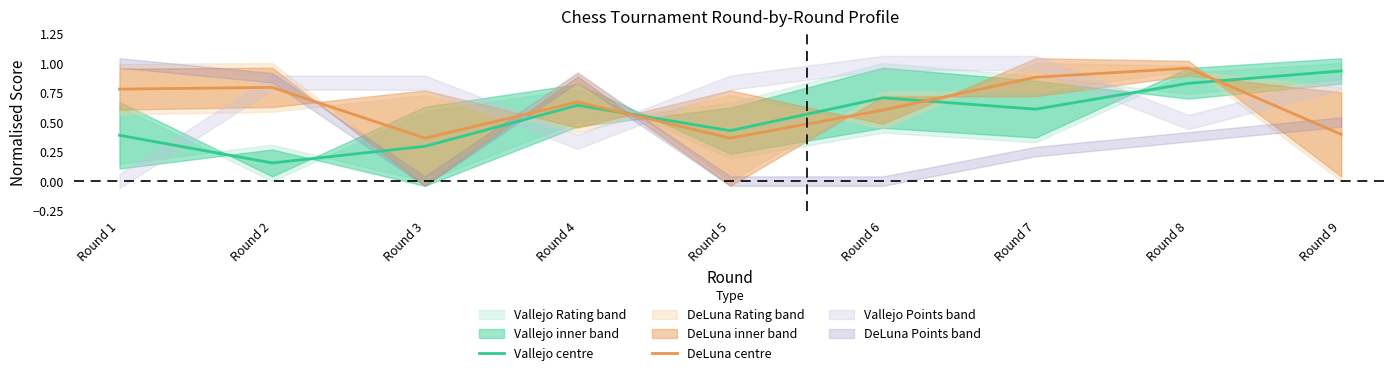

Reading right to left, list all the values displayed in this chart.

Vallejo centre: Round 9=0.9	Round 8=0.8	Round 7=0.6	Round 6=0.7	Round 5=0.4	Round 4=0.6	Round 3=0.3	Round 2=0.2	Round 1=0.4
DeLuna centre: Round 9=0.4	Round 8=1.0	Round 7=0.9	Round 6=0.6	Round 5=0.4	Round 4=0.7	Round 3=0.4	Round 2=0.8	Round 1=0.8